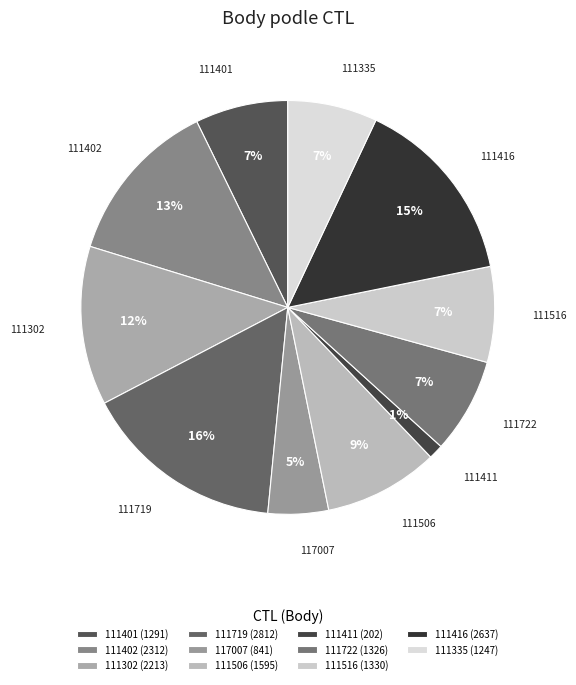

The 117007 slice represents 15% of the pie. True or false?

False